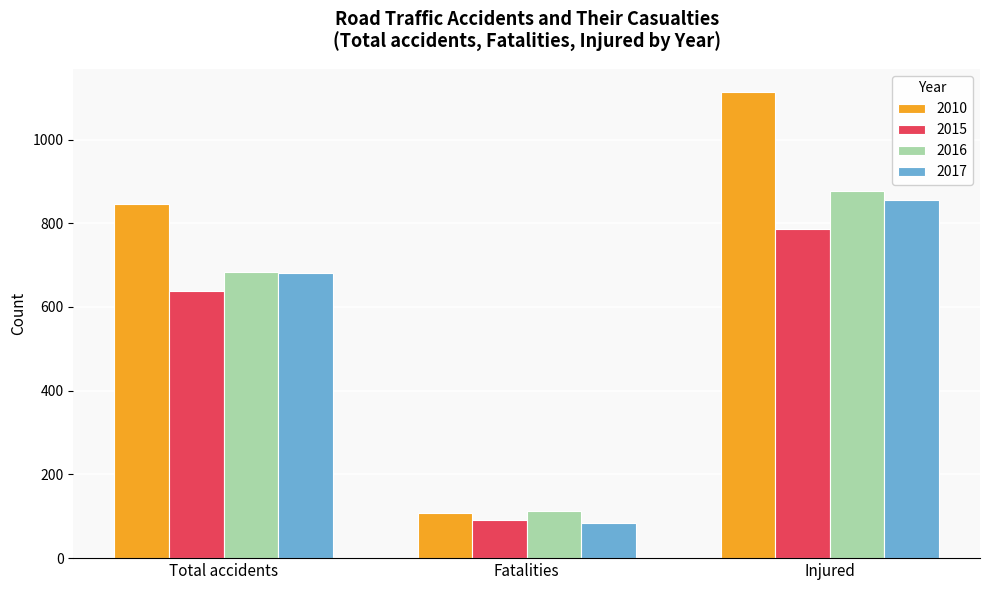

What is the difference between the highest and lowest values at Total accidents?

206